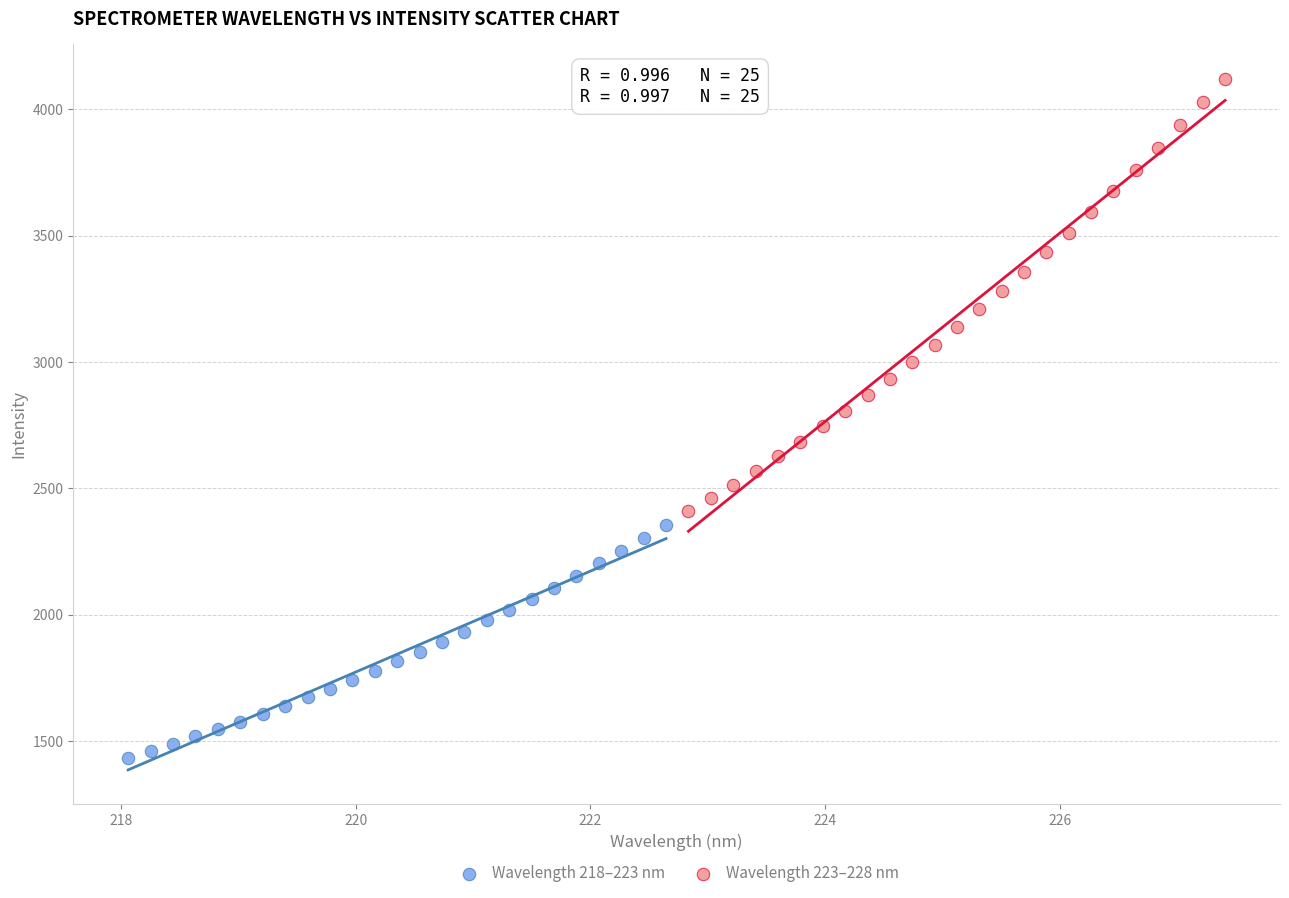

Which series reaches the maximum Y coordinate?

Wavelength 223–228 nm